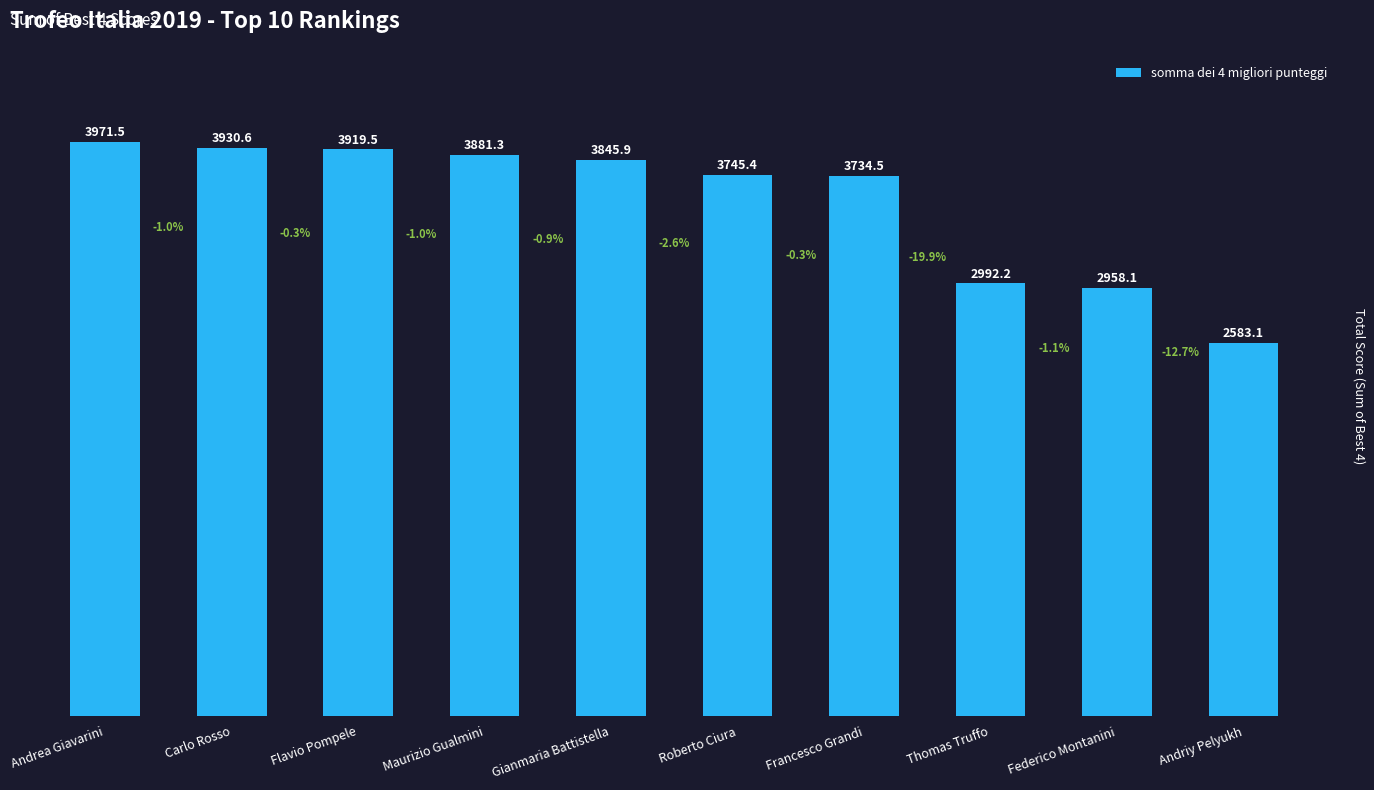

The value at Andrea Giavarini is 7023.4. True or false?

False